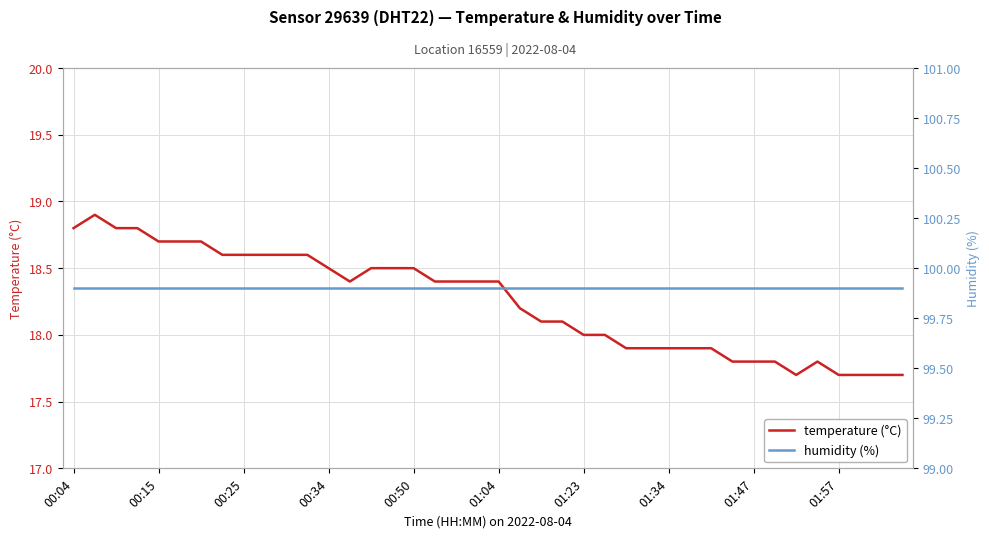

What is the average value of the temperature (°C) series?

18.2